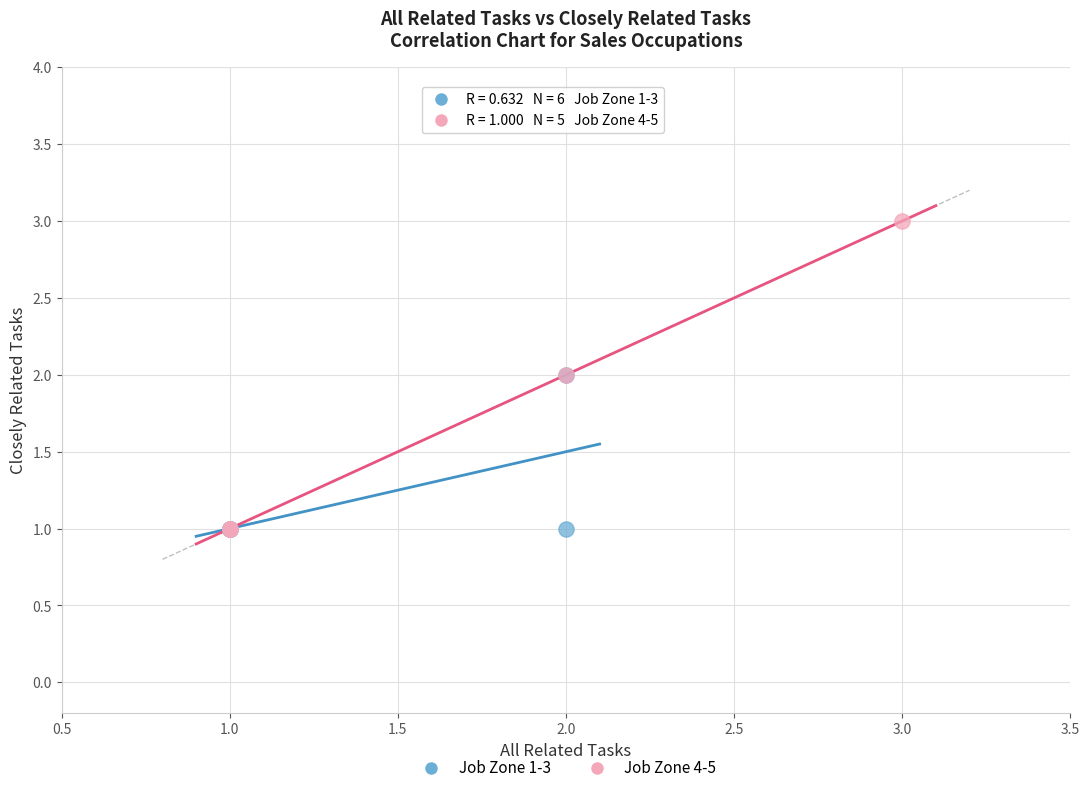

Which series contains the highest Y value?

Job Zone 4-5